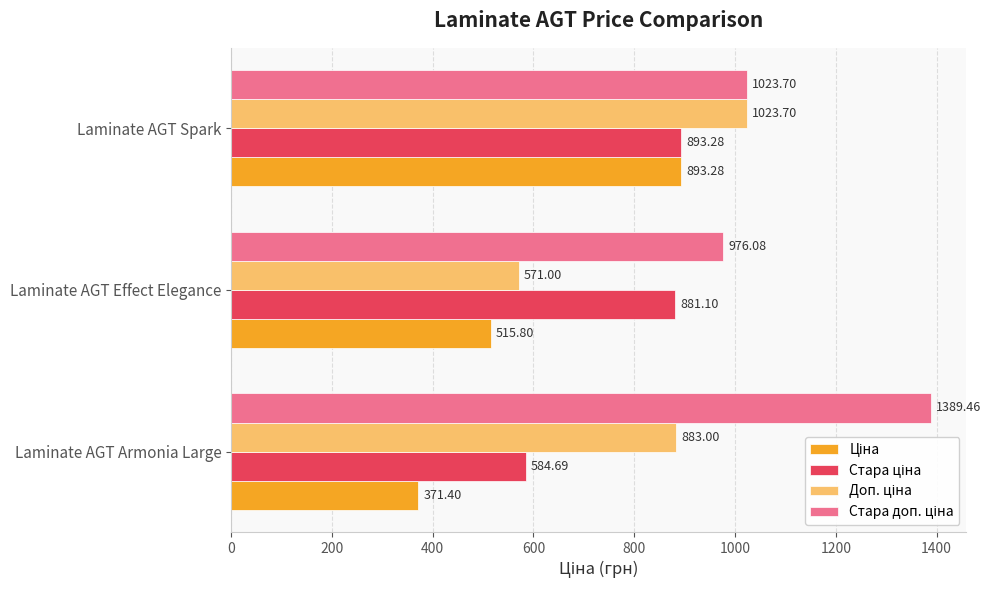

What is the difference between the highest and lowest values at Laminate AGT Armonia Large?

1018.1